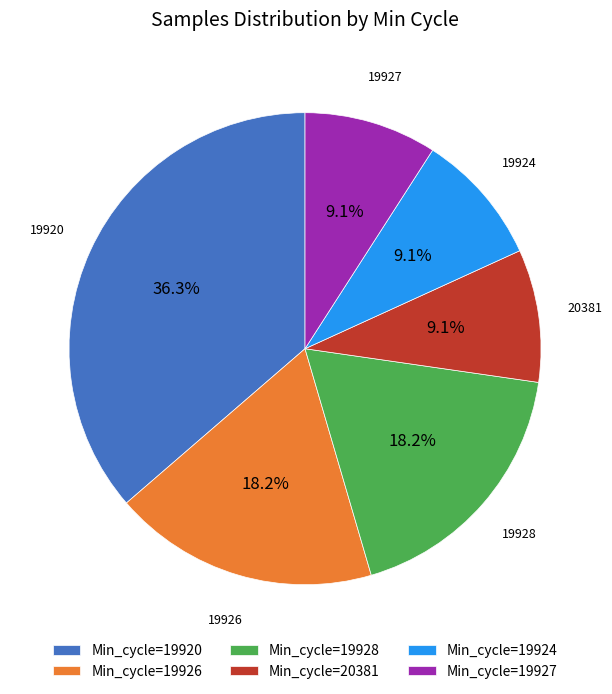

What is the ratio of the value at Min_cycle=19924 to the value at Min_cycle=19928?

0.5